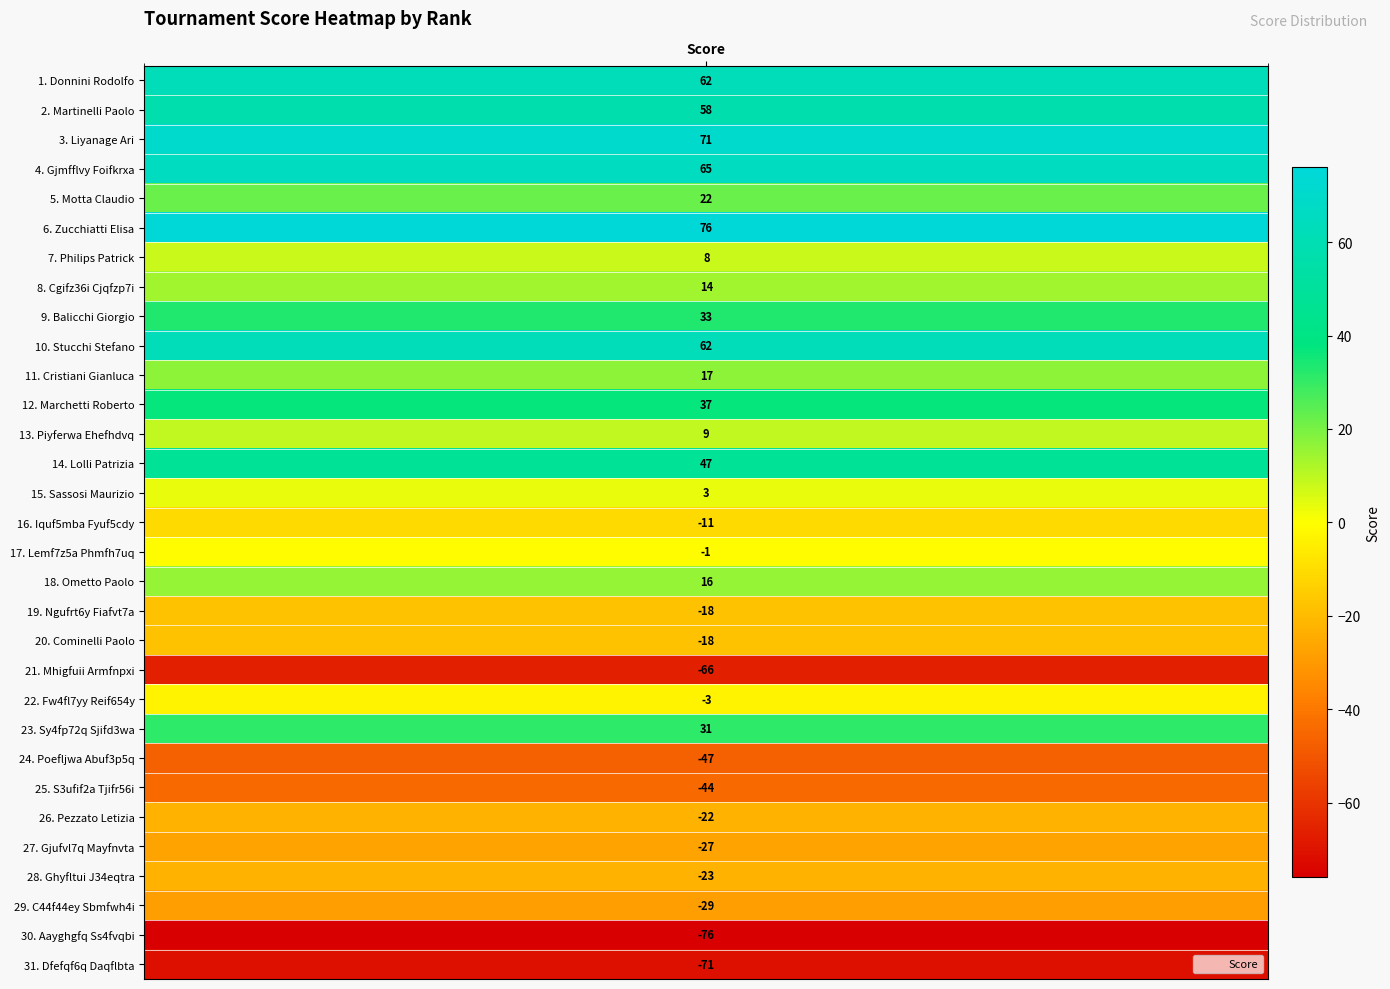

What is the sum of the values at C44f44ey Sbmfwh4i and Lemf7z5a Phmfh7uq?

-30